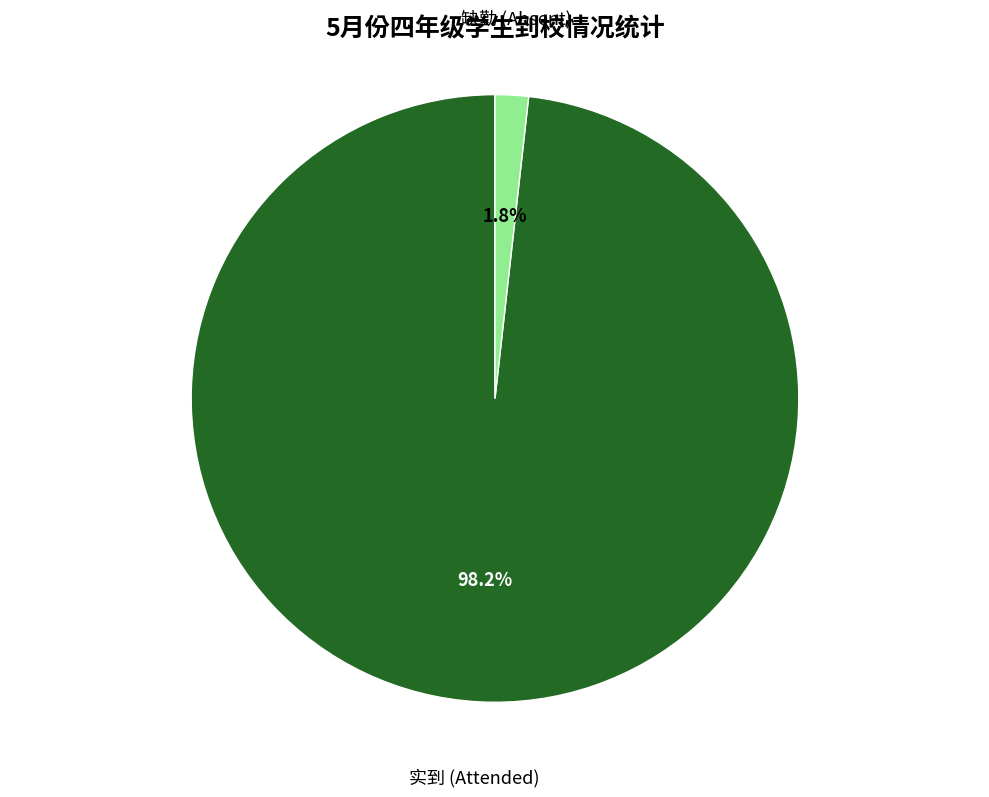

Is there any slice that represents more than half of the pie?

Yes